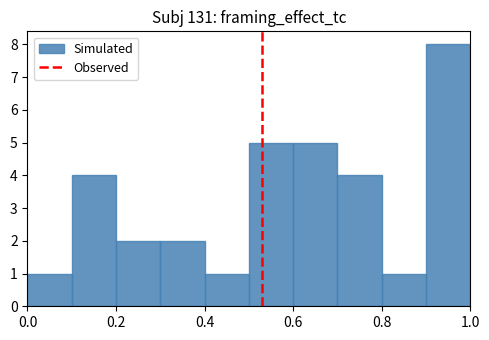

Reading left to right, transcribe this chart: for each bar, give the range it covers on the x-axis and its height. The values are not printed on the chart, so give them approximately, as read against the axis.

0.0 to 0.1: 1
0.1 to 0.2: 4
0.2 to 0.3: 2
0.3 to 0.4: 2
0.4 to 0.5: 1
0.5 to 0.6: 5
0.6 to 0.7: 5
0.7 to 0.8: 4
0.8 to 0.9: 1
0.9 to 1.0: 8